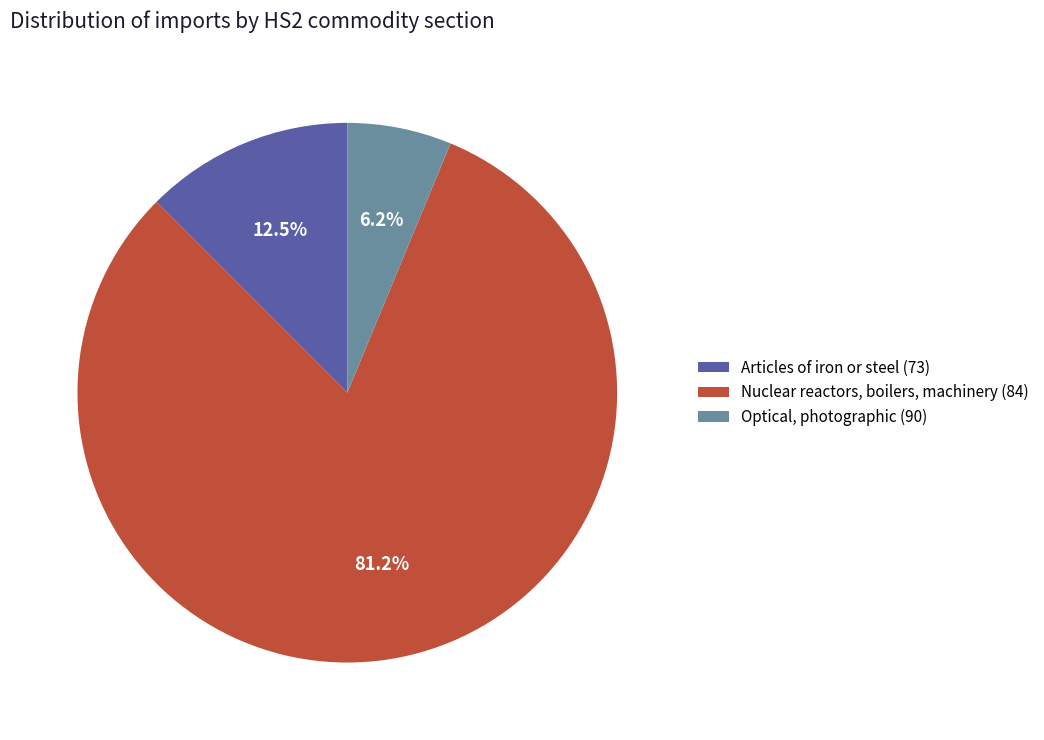

How many segments does this pie chart have?

3